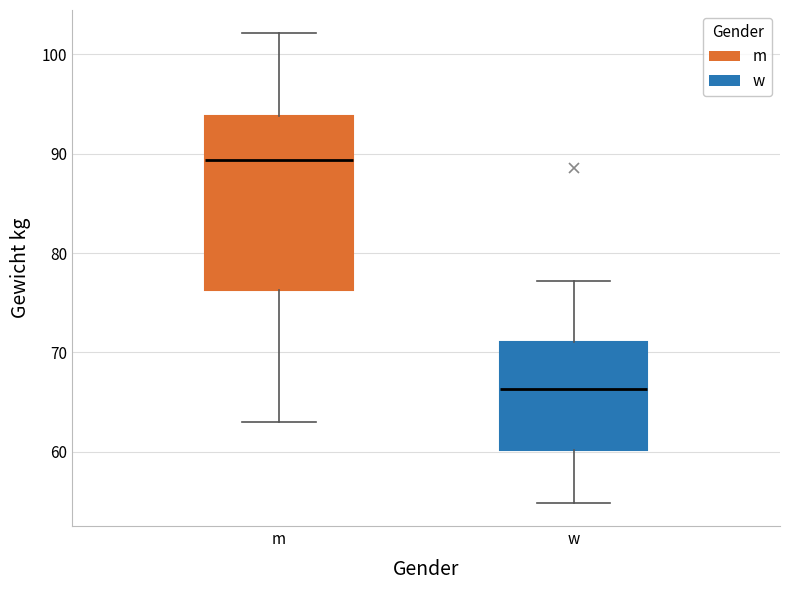

Which box has the highest median line?

m